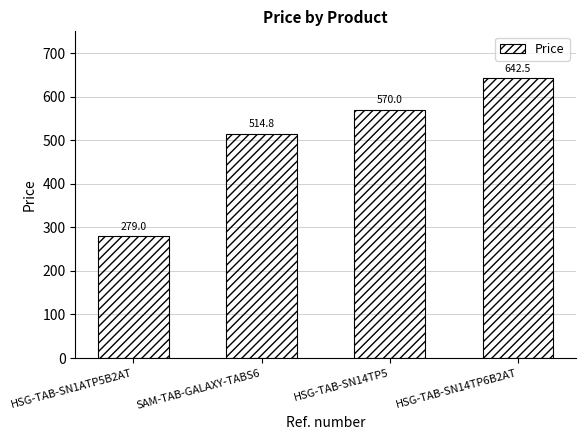

Reading right to left, list all the values displayed in this chart.

HSG-TAB-SN14TP6B2AT=642.5	HSG-TAB-SN14TP5=570.0	SAM-TAB-GALAXY-TABS6=514.8	HSG-TAB-SN1ATP5B2AT=279.0